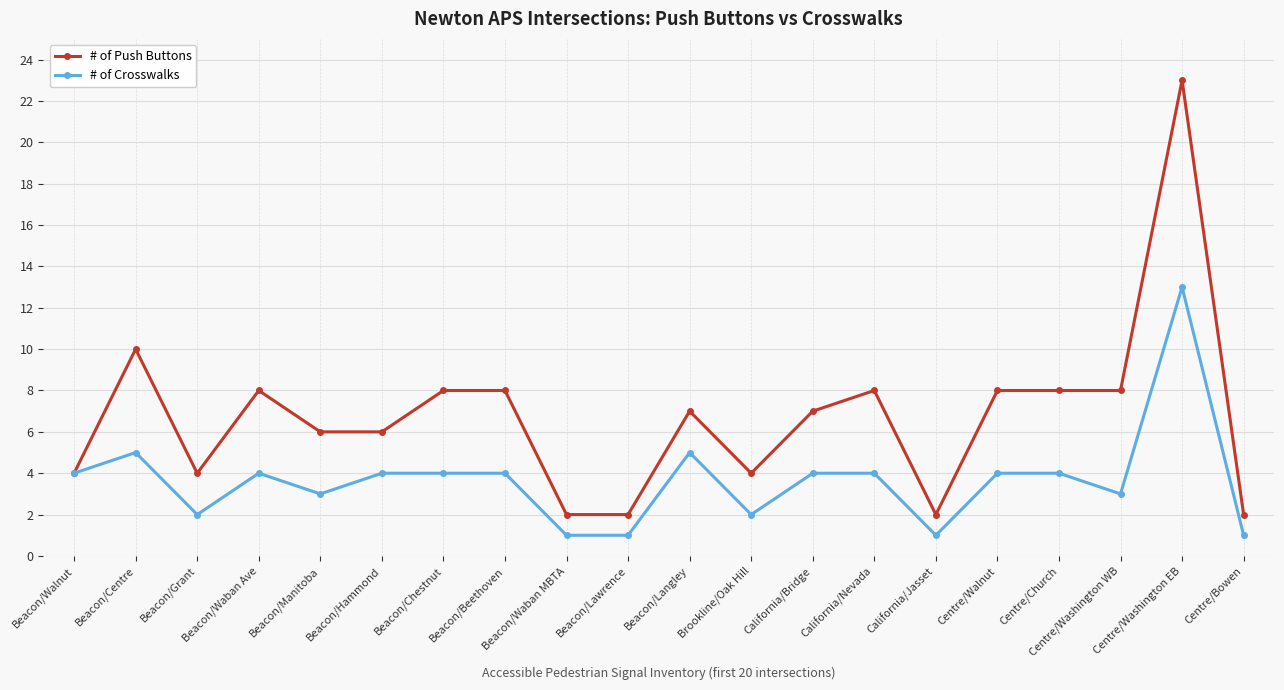

The value of # of Push Buttons at Centre/Washington EB is 35. True or false?

False